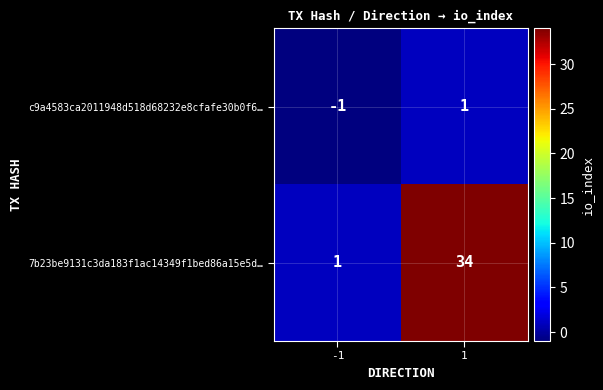

The value of 7b23be9131c3da183f1ac14349f1bed86a15e5d… at -1 is 1. True or false?

True